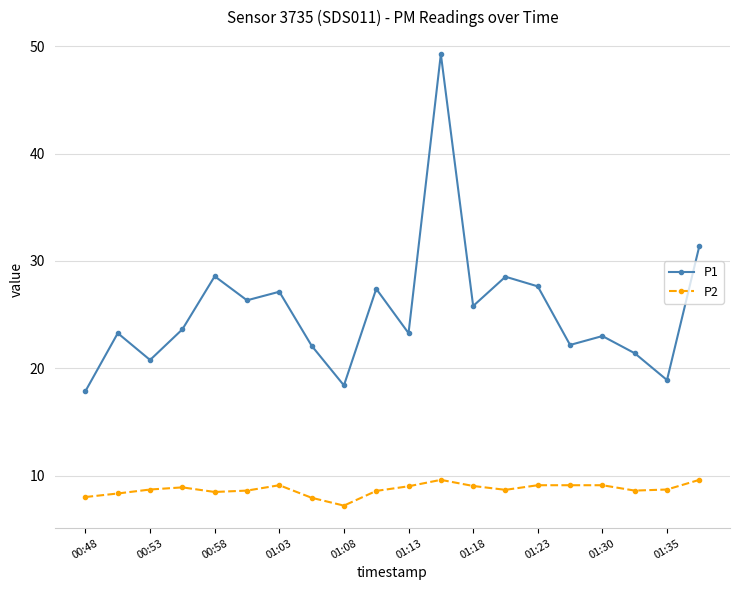

True or false: P1 and P2 intersect in this chart.

False